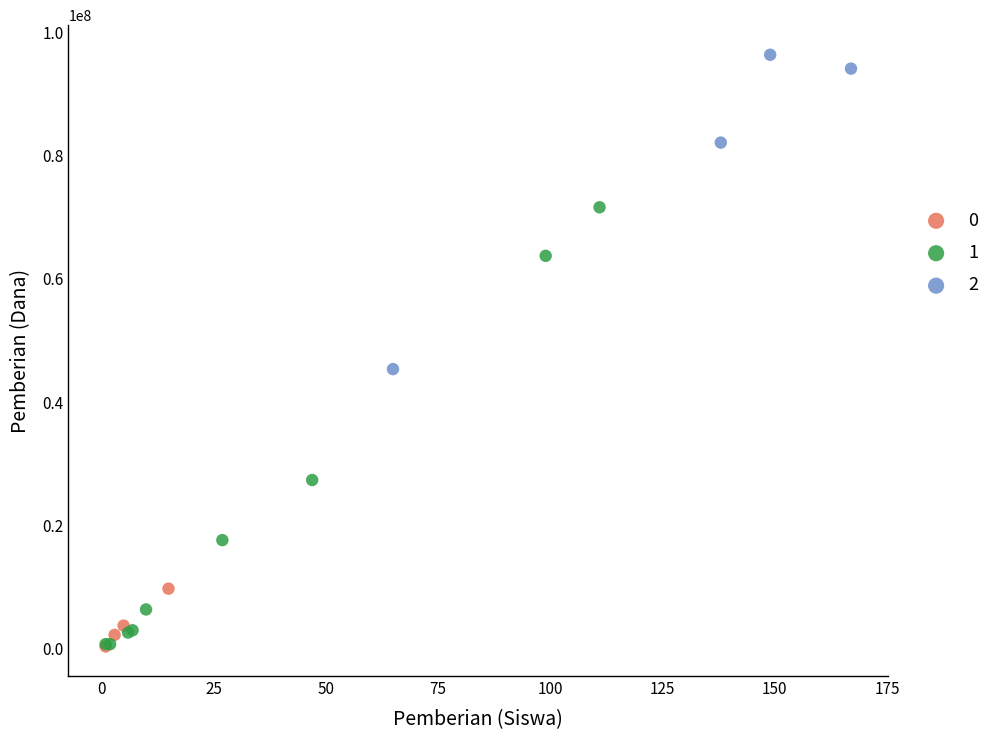

What are all the series names shown in the legend?

0, 1, 2